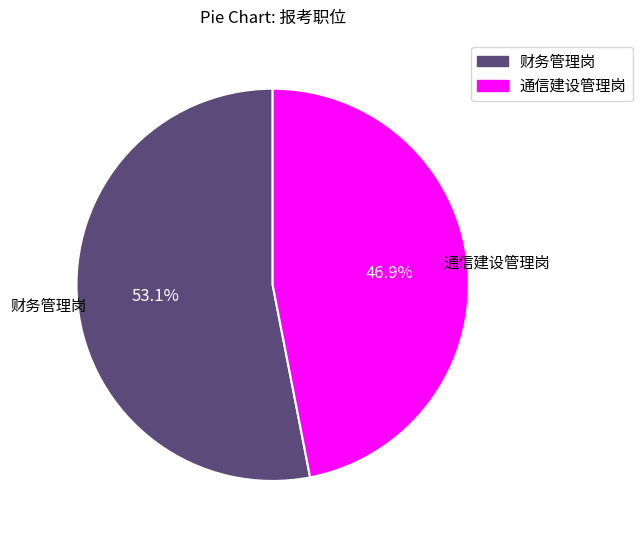

To the nearest percent, what is the average slice percentage?

50%